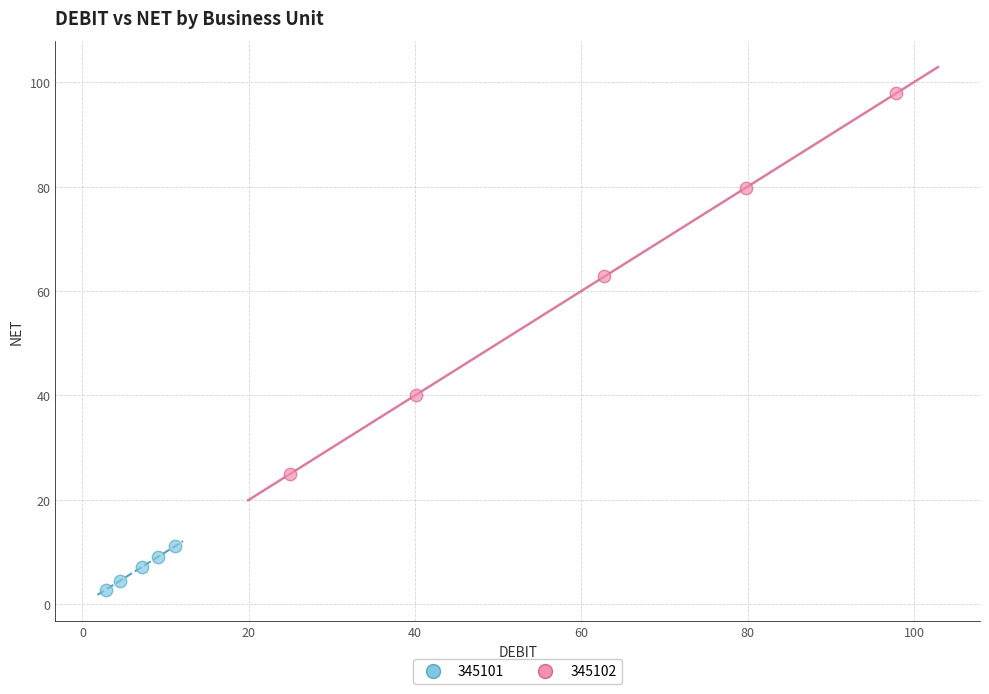

Which series contains the lowest Y value?

345101